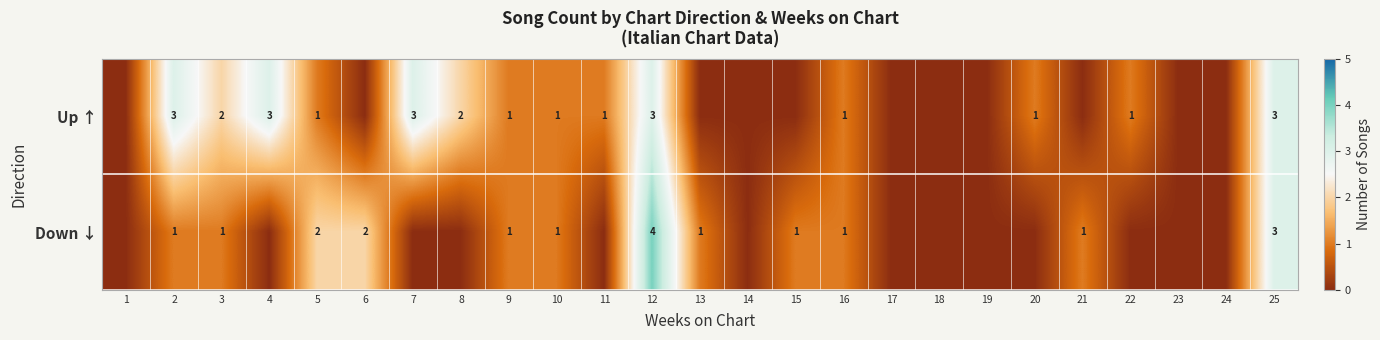

What is the difference between the Up ↑ values at 22 and 2?

2